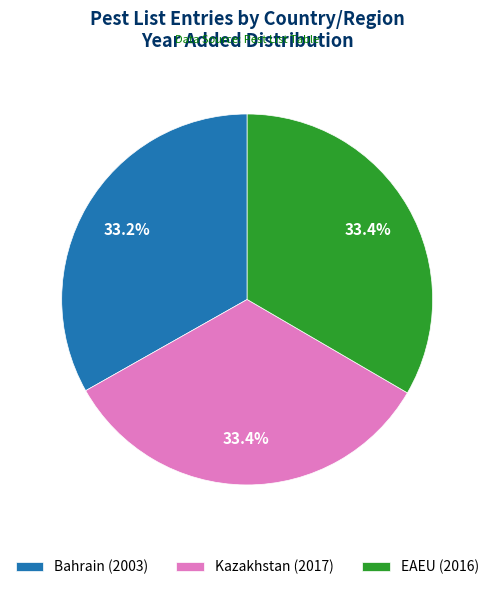

Is it true that EAEU is 47% of the pie?

False